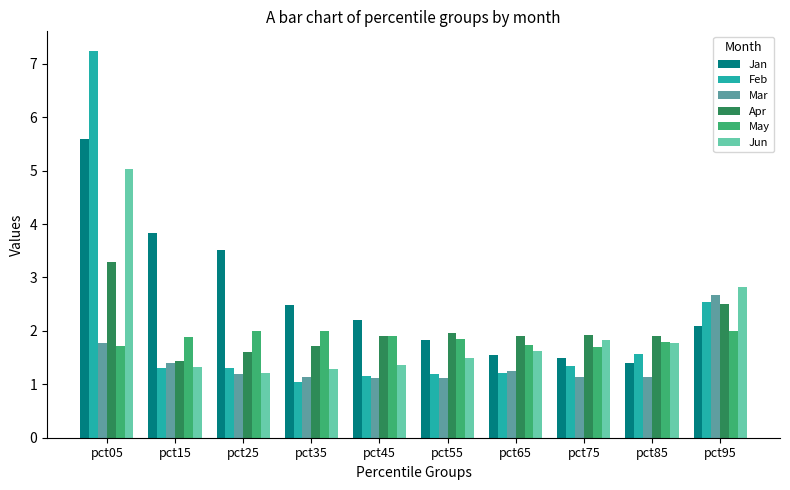

True or false: Mar has a value of 2.0 at pct55.

False